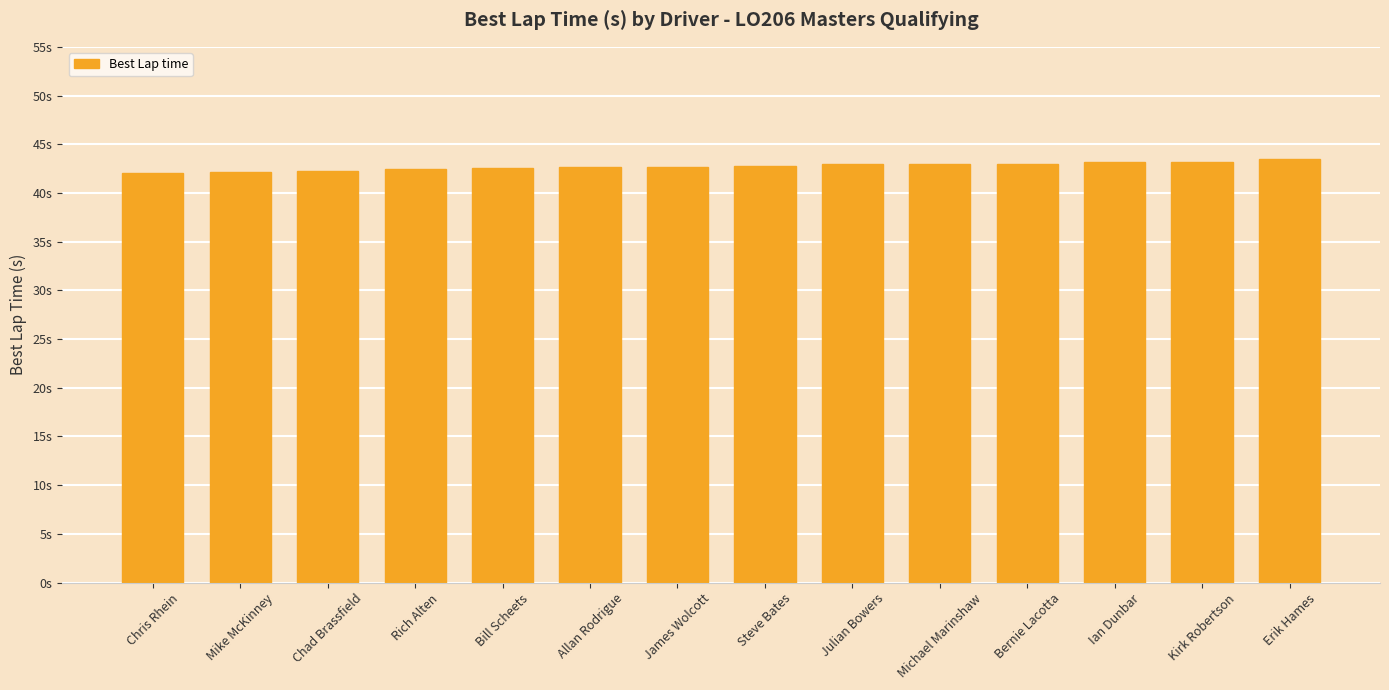

Reading left to right, what are all the values shown in this chart?

Chris Rhein=42.0	Mike McKinney=42.2	Chad Brassfield=42.2	Rich Alten=42.4	Bill Scheets=42.5	Allan Rodrigue=42.6	James Wolcott=42.7	Steve Bates=42.8	Julian Bowers=42.9	Michael Marinshaw=42.9	Bernie Lacotta=42.9	Ian Dunbar=43.2	Kirk Robertson=43.2	Erik Hames=43.5